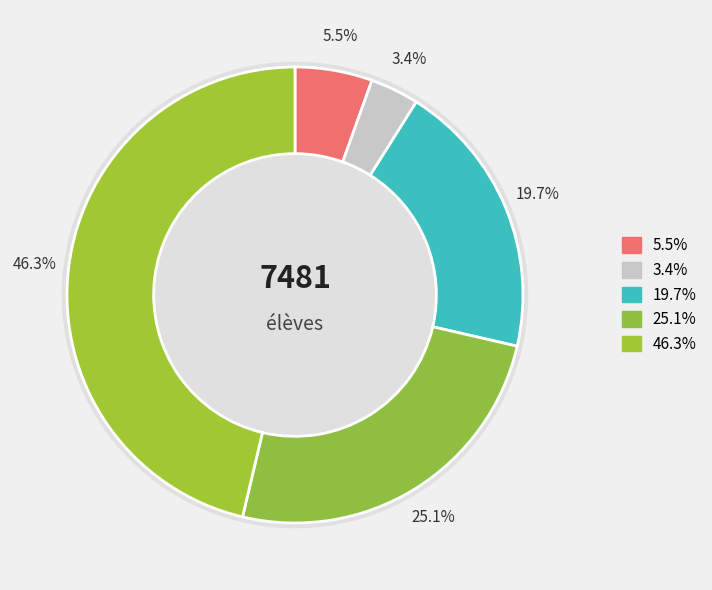

To the nearest percent, what is the difference between the largest and smallest slice percentages?

43%